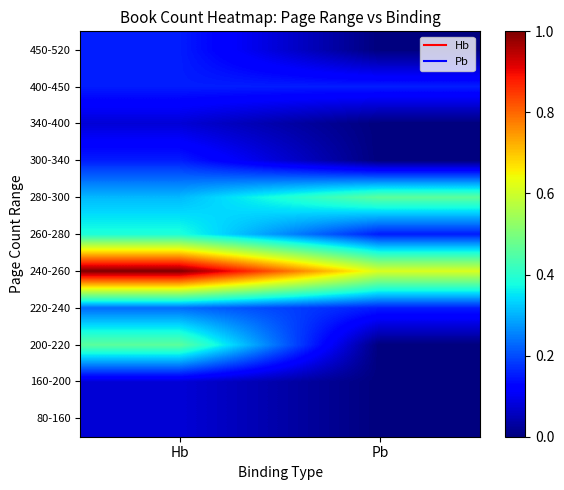

What is the total value across all series at Hb?

3.1